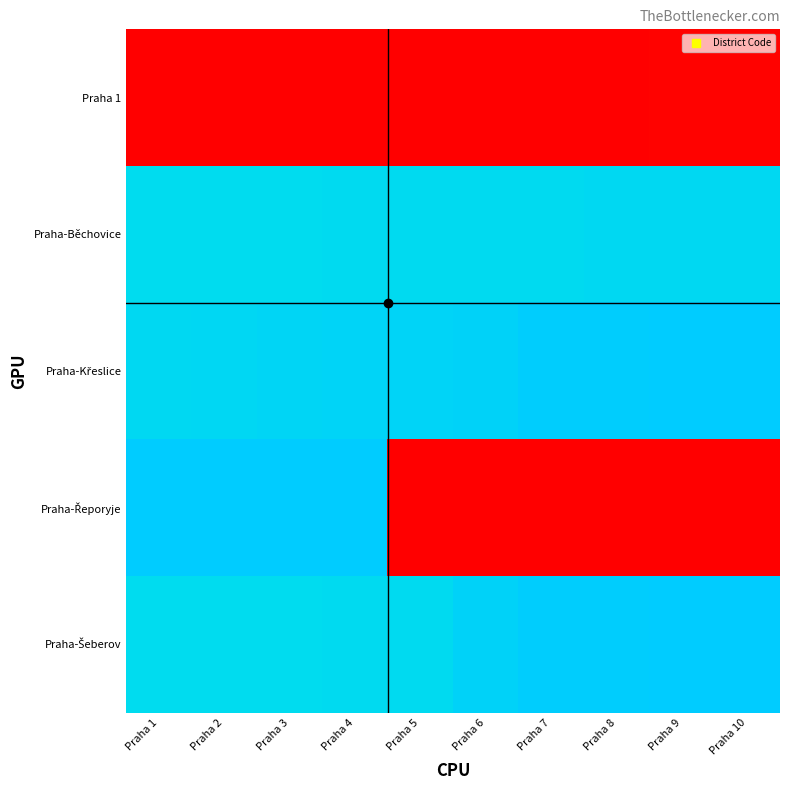

At which category is the sum across all series the highest?

Praha 4